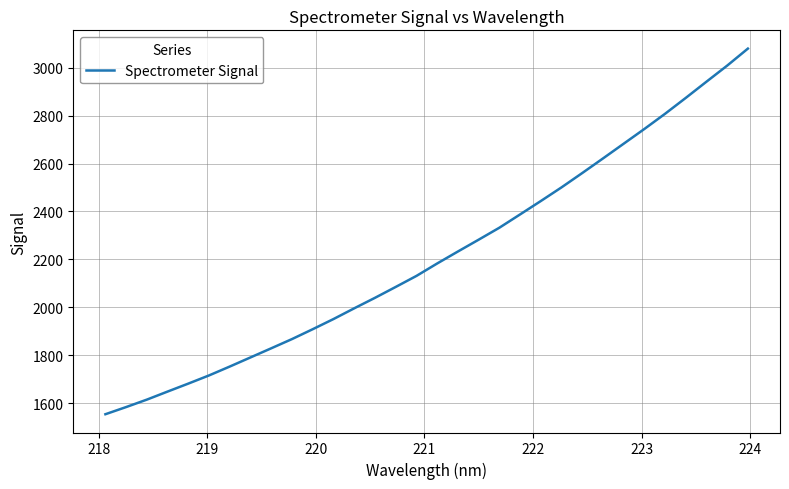

Reading left to right, what are all the values shown in this chart?

1554.9	1584.8	1615.8	1649.5	1682.7	1716.8	1753.9	1791.9	1829.9	1868.4	1909.5	1951.8	1996.5	2040.2	2085.6	2131.6	2183.4	2233.3	2282.5	2332.4	2387.8	2443.6	2500.6	2560.3	2621.0	2682.5	2744.0	2807.3	2873.6	2941.1	3008.1	3079.0